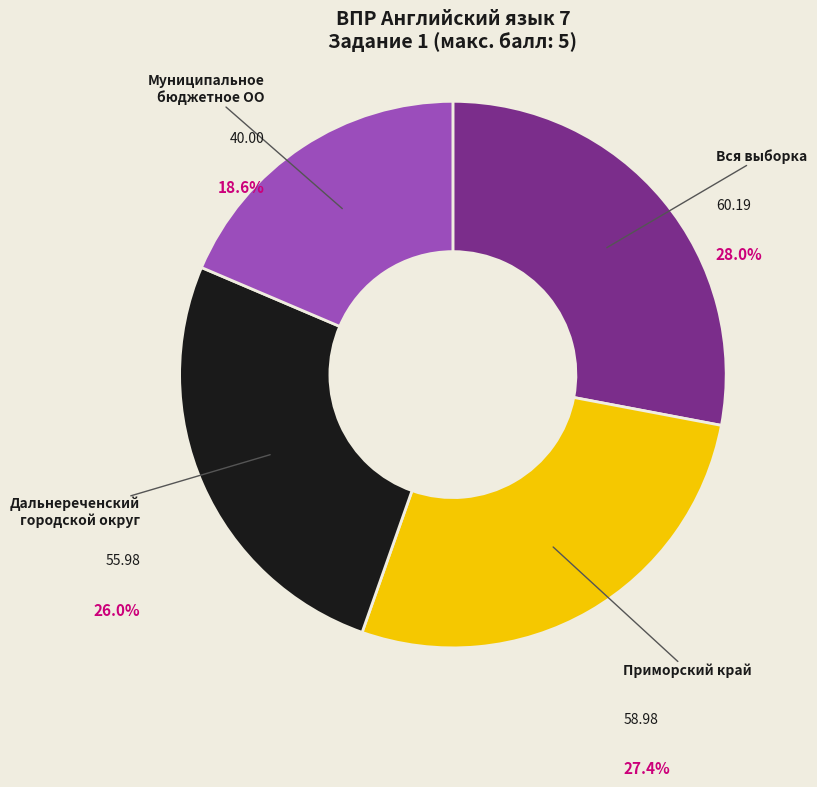

Is there a majority slice in this chart?

No